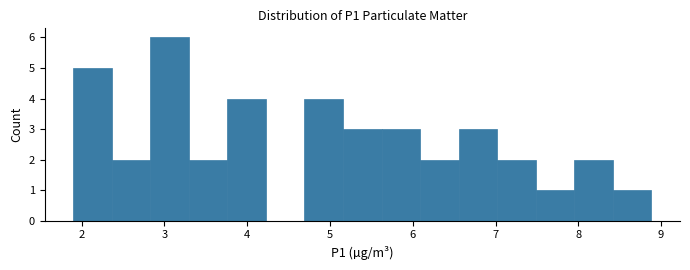

Reading left to right, list every bar in this chart as the range it spans on the x-axis followed by its height. Neither the bar edges nor the heights are printed on the chart, so give them approximately, as read against the axes.

1.9 to 2.4: 5
2.4 to 2.8: 2
2.8 to 3.3: 6
3.3 to 3.8: 2
3.8 to 4.2: 4
4.2 to 4.7: 0
4.7 to 5.2: 4
5.2 to 5.6: 3
5.6 to 6.1: 3
6.1 to 6.6: 2
6.6 to 7.0: 3
7.0 to 7.5: 2
7.5 to 7.9: 1
7.9 to 8.4: 2
8.4 to 8.9: 1